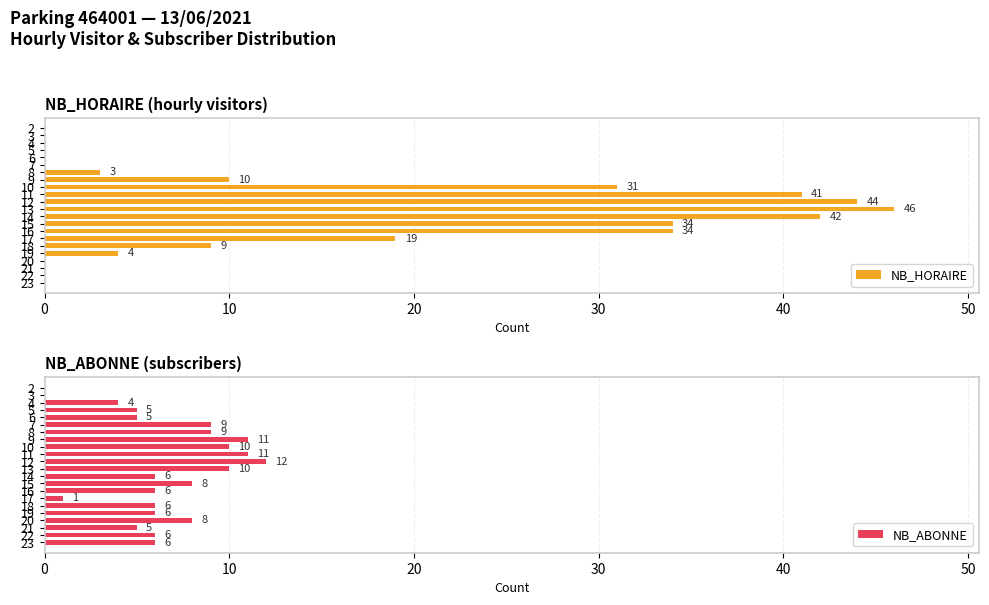

What is the value of the NB_ABONNE bar at the 5th from the left?

5